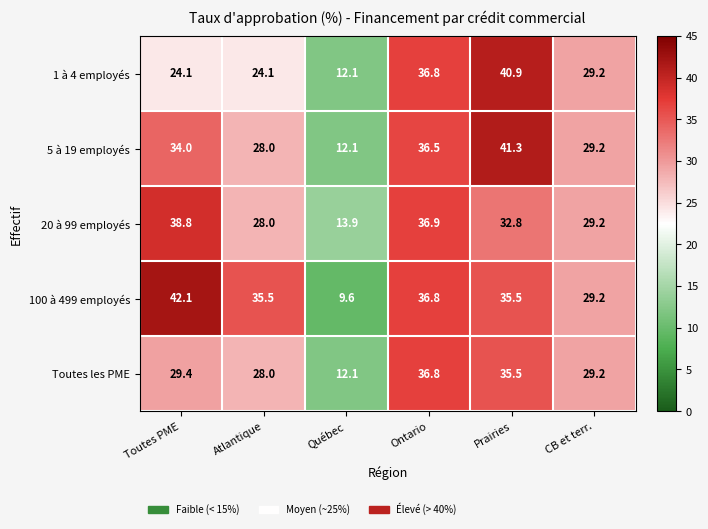

Reading left to right, transcribe all the data shown in this chart.

1 à 4 employés: Toutes PME=24.1	Atlantique=24.1	Québec=12.1	Ontario=36.8	Prairies=40.9	CB et terr.=29.2
5 à 19 employés: Toutes PME=34.0	Atlantique=28.0	Québec=12.1	Ontario=36.5	Prairies=41.3	CB et terr.=29.2
20 à 99 employés: Toutes PME=38.8	Atlantique=28.0	Québec=13.9	Ontario=36.9	Prairies=32.8	CB et terr.=29.2
100 à 499 employés: Toutes PME=42.1	Atlantique=35.5	Québec=9.6	Ontario=36.8	Prairies=35.5	CB et terr.=29.2
Toutes les PME: Toutes PME=29.4	Atlantique=28.0	Québec=12.1	Ontario=36.8	Prairies=35.5	CB et terr.=29.2